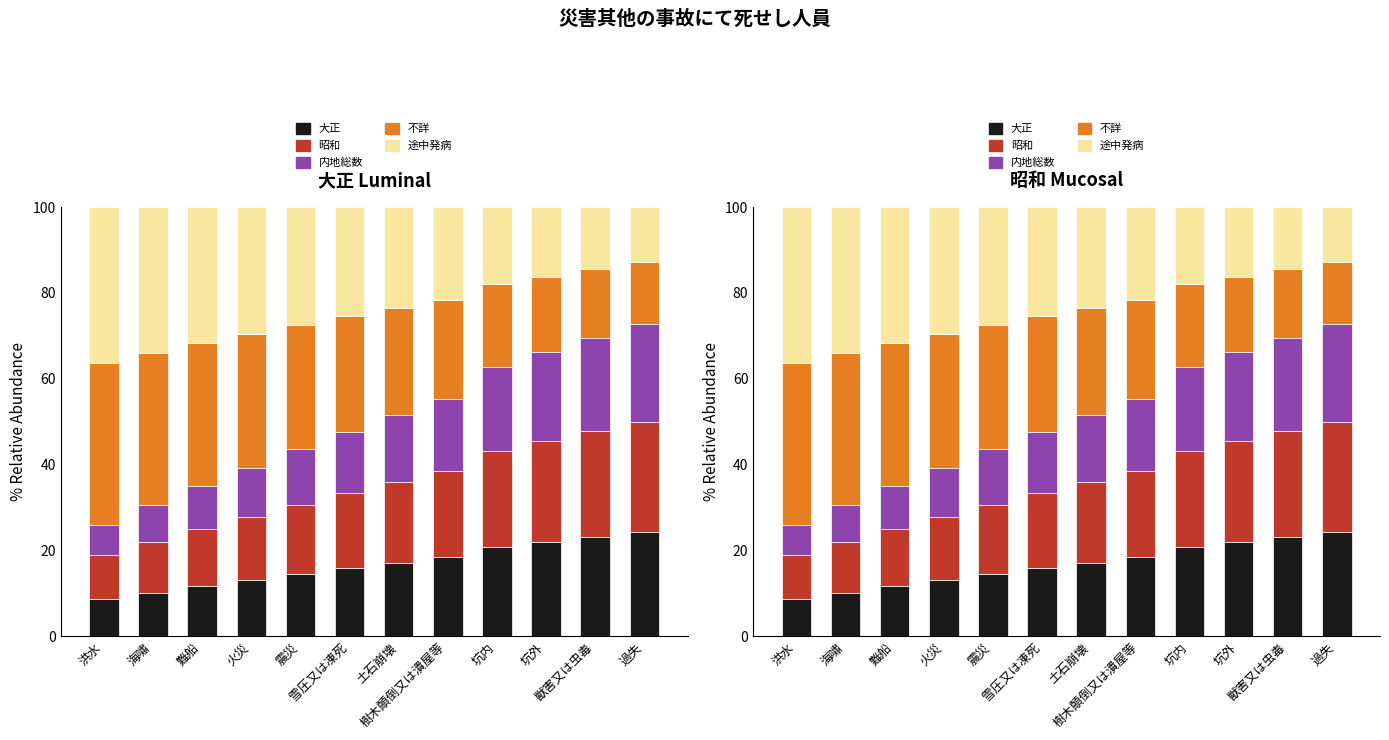

Is the value of 内地総数 at 坑内 greater than the value of 昭和 at 過失?

No